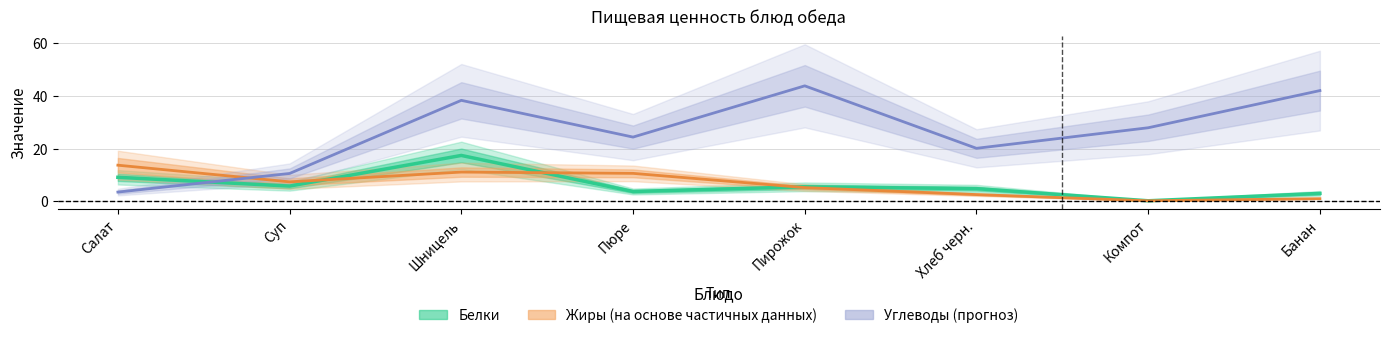

What is the label of the 1st point from the right?

Банан